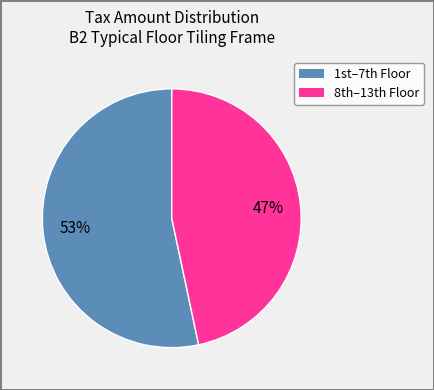

To the nearest percent, what is the average slice percentage?

50%